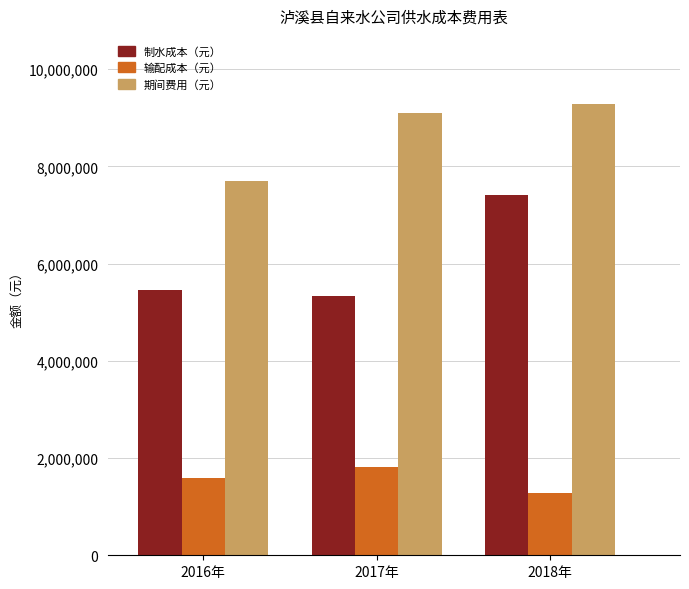

How many groups of bars are there?

3